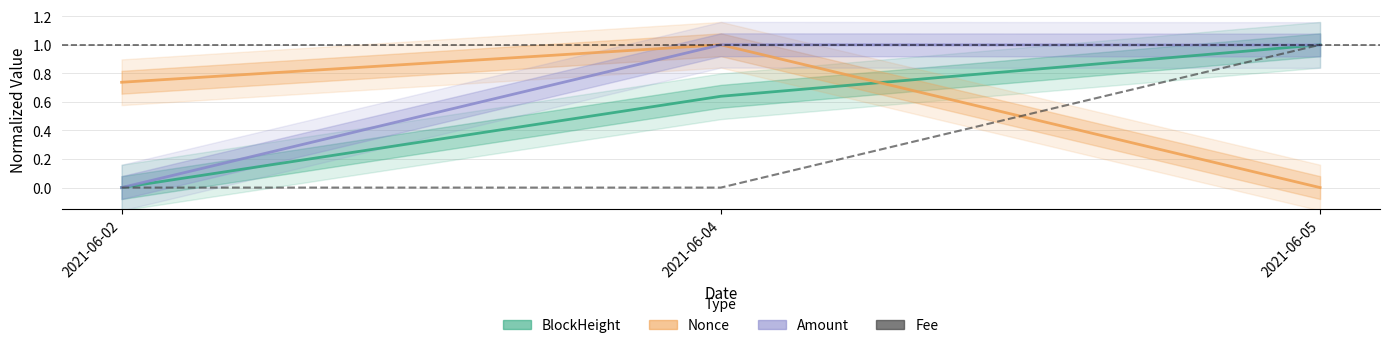

True or false: Fee has a value of -0.7 at 2021-06-04.

False